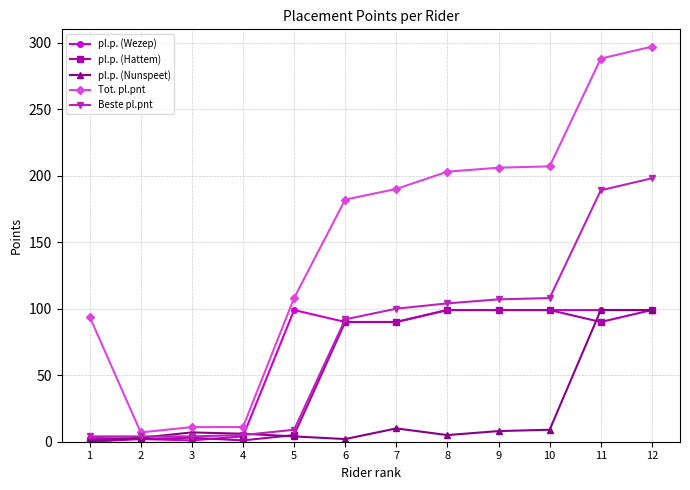

What is the average value of the Tot. pl.pnt series?

150